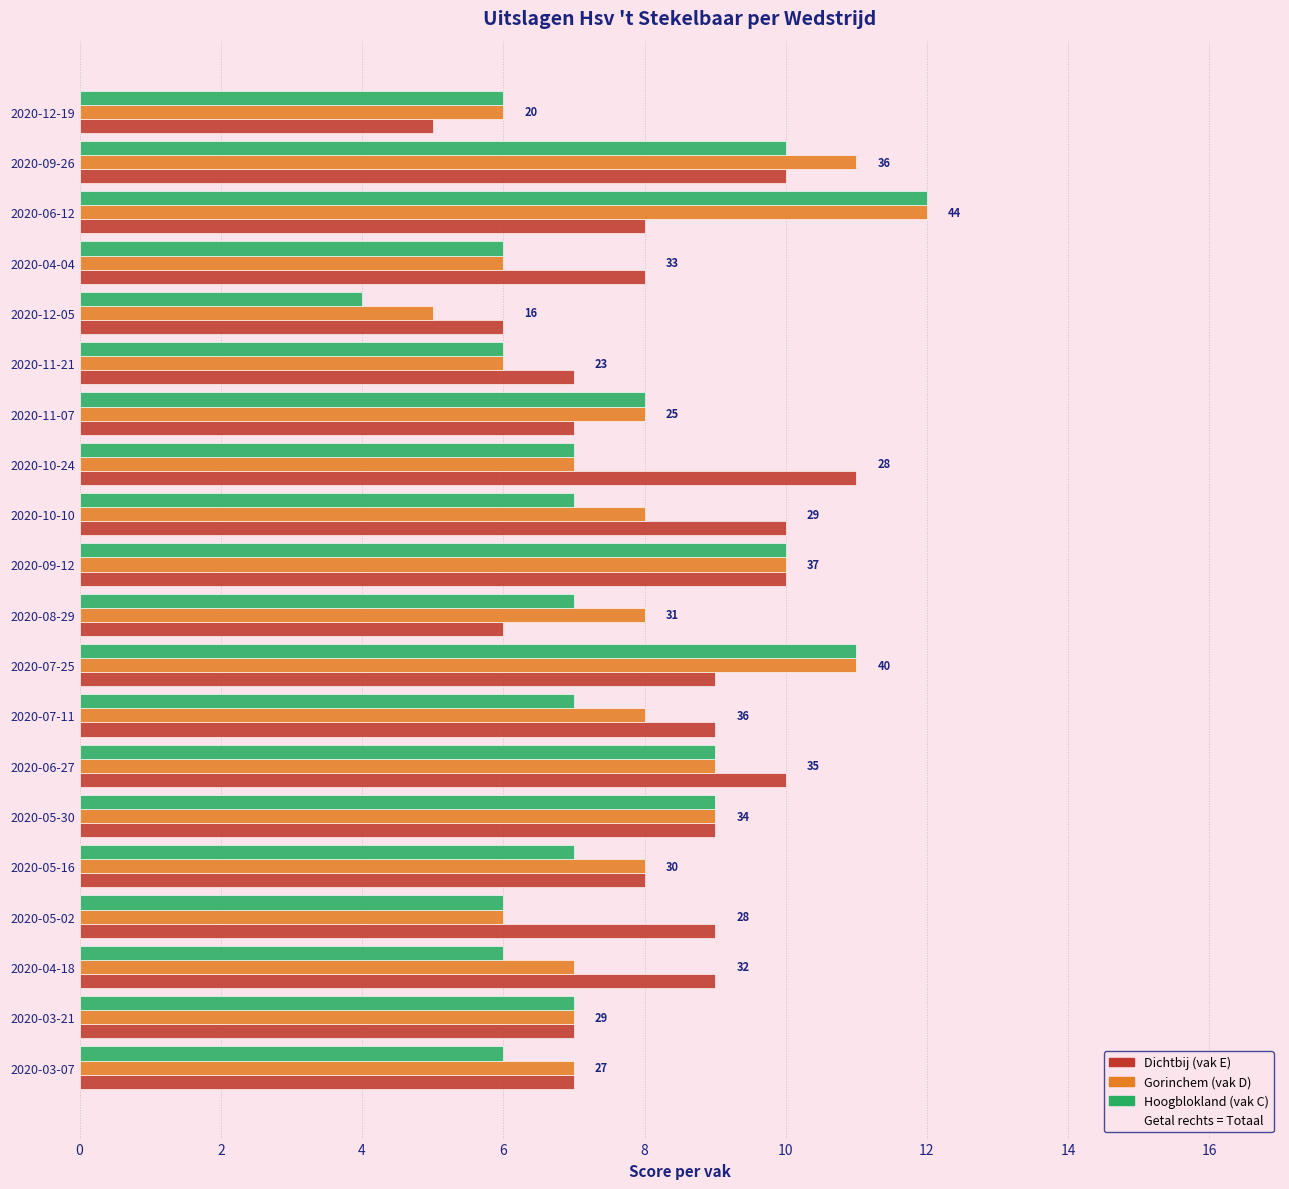

What is the average value of the Dichtbij (vak E) series?

8